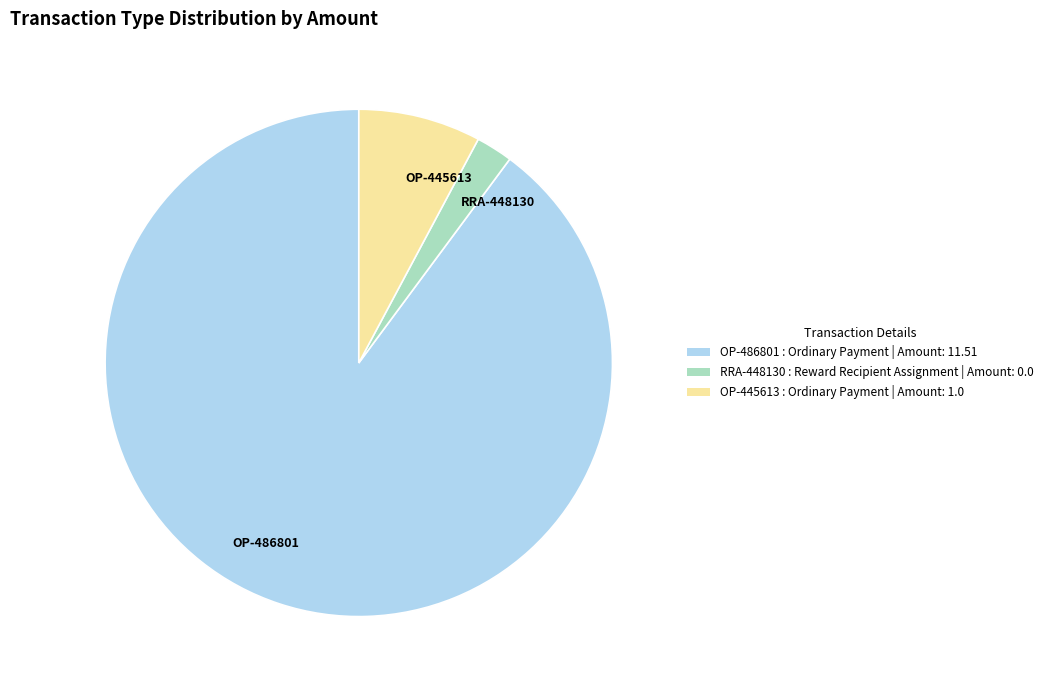

What is the majority slice?

OP-486801